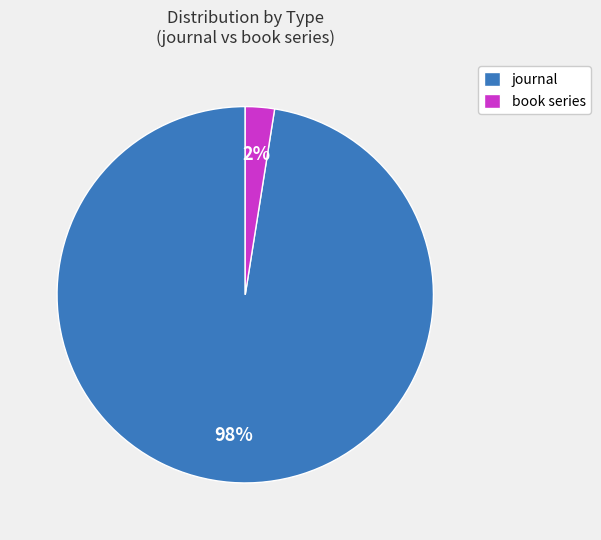

To the nearest percent, what is the combined percentage of journal and book series?

100%